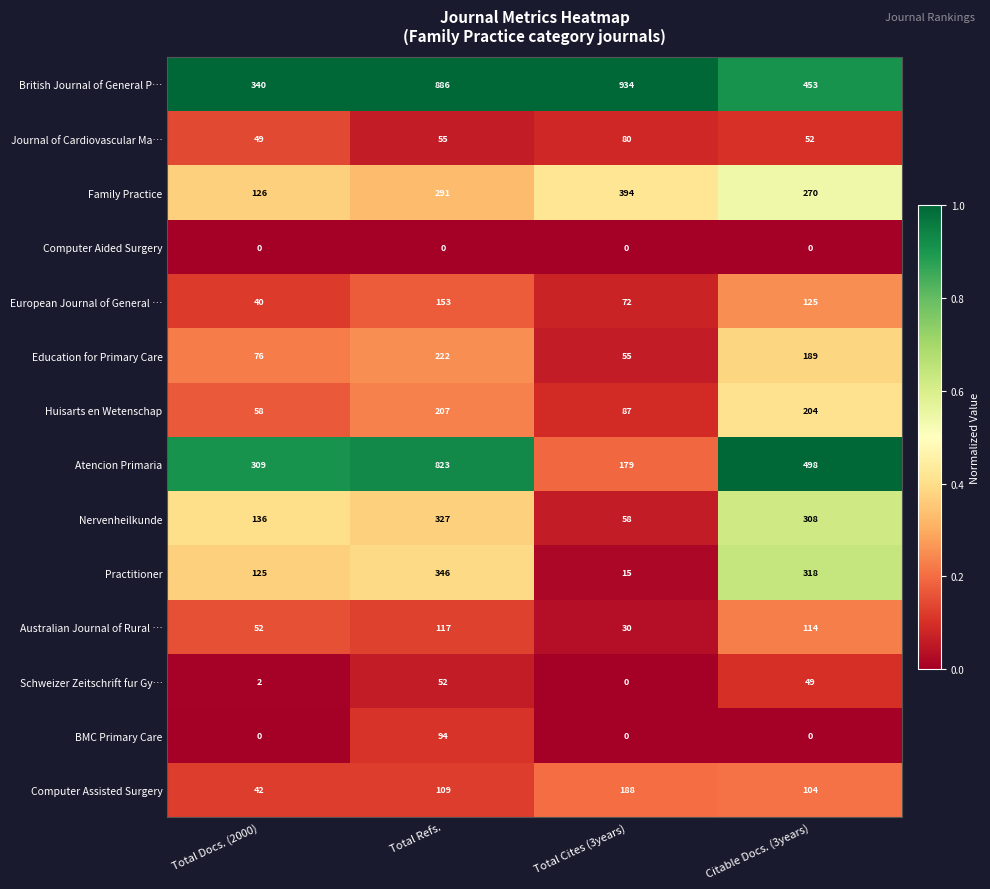

Rank the series by their maximum value, from highest to lowest.

British Journal of General P…, Atencion Primaria, Family Practice, Practitioner, Nervenheilkunde, Education for Primary Care, Huisarts en Wetenschap, Computer Assisted Surgery, European Journal of General …, Australian Journal of Rural …, BMC Primary Care, Journal of Cardiovascular Ma…, Schweizer Zeitschrift fur Gy…, Computer Aided Surgery